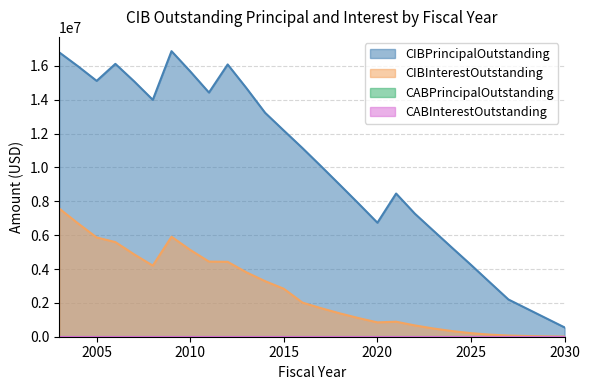

Where is CIBInterestOutstanding nearest to the value 3790696?

2013